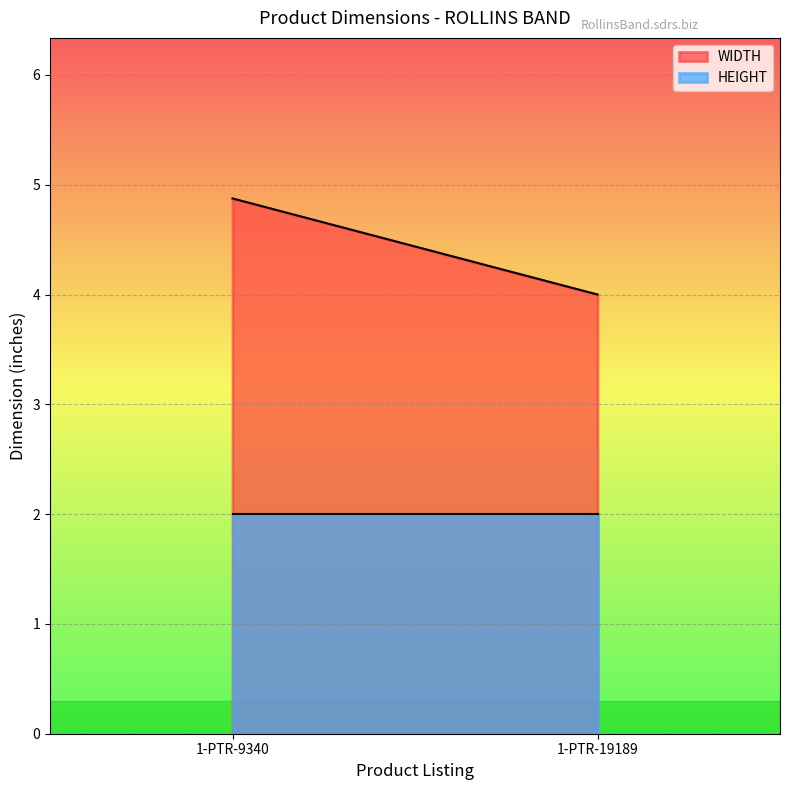

How many lines are shown in the chart?

2